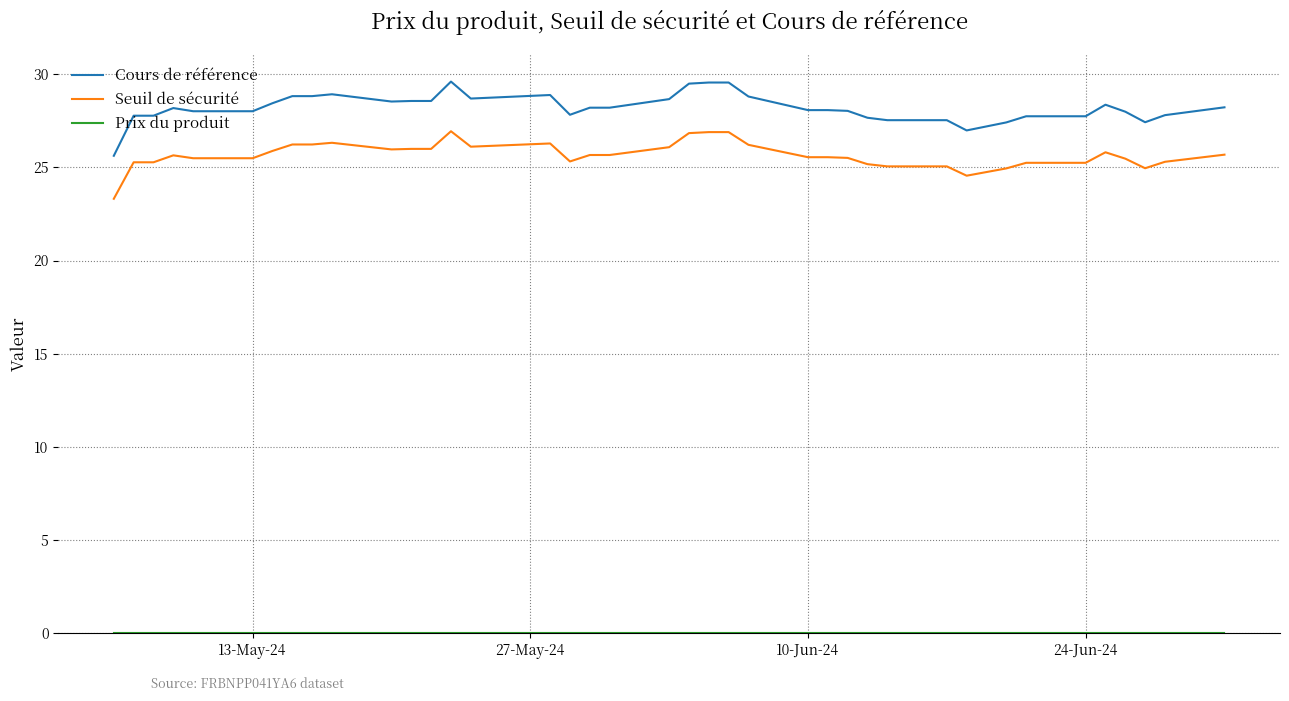

Which series has the largest total across all categories?

Cours de référence